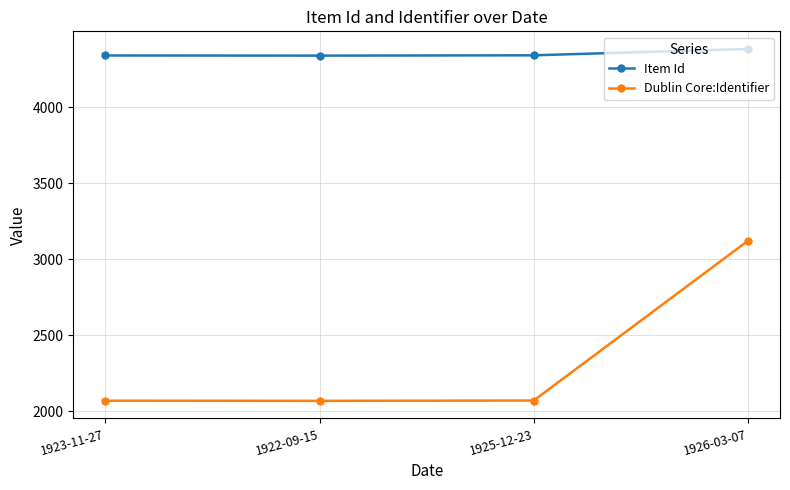

What is the difference between the highest and lowest values at 1923-11-27?

2270